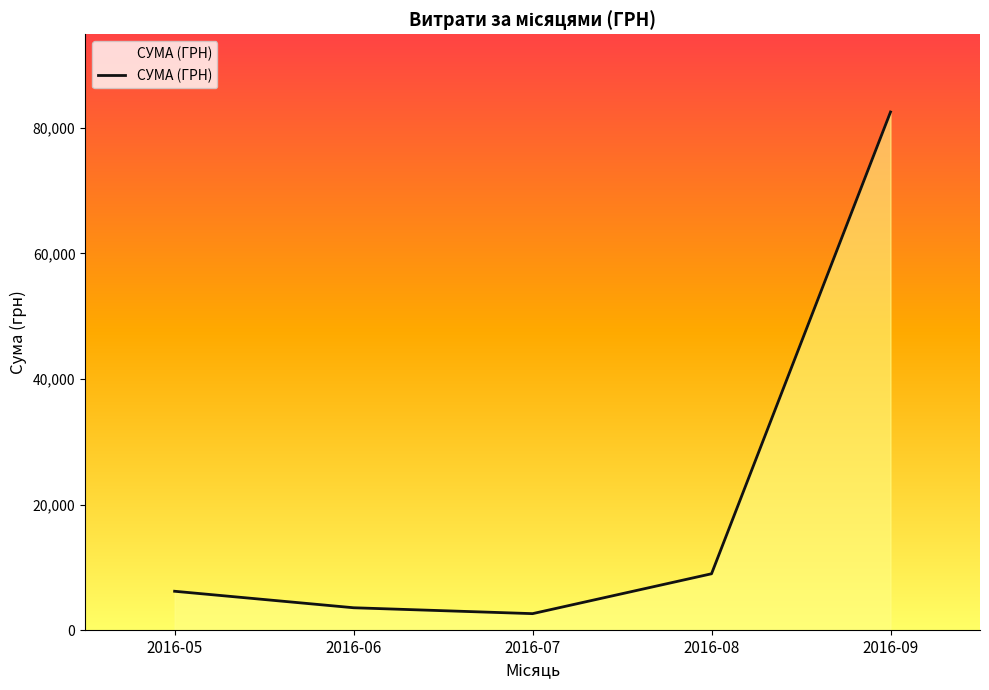

Approximately how many times larger is the value at 2016-09 compared to 2016-07?

31.5